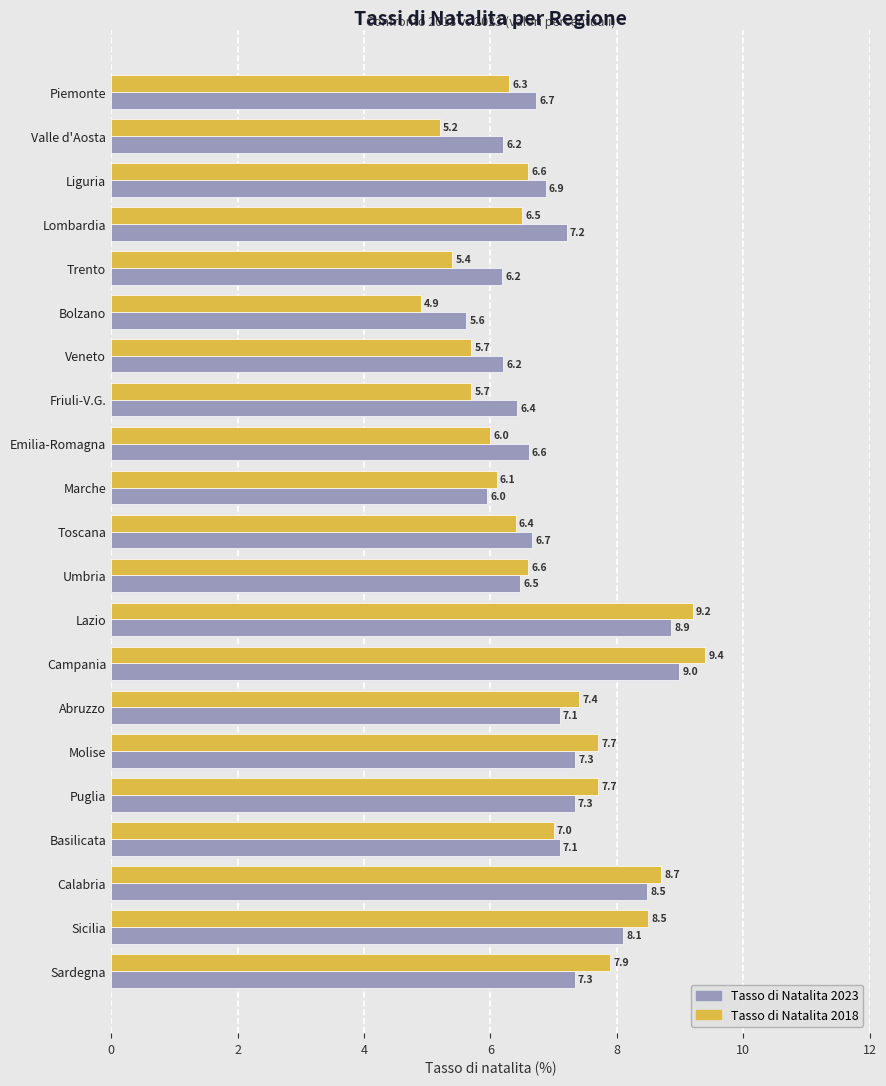

What are all the series names shown in the legend?

Tasso di Natalita 2023, Tasso di Natalita 2018